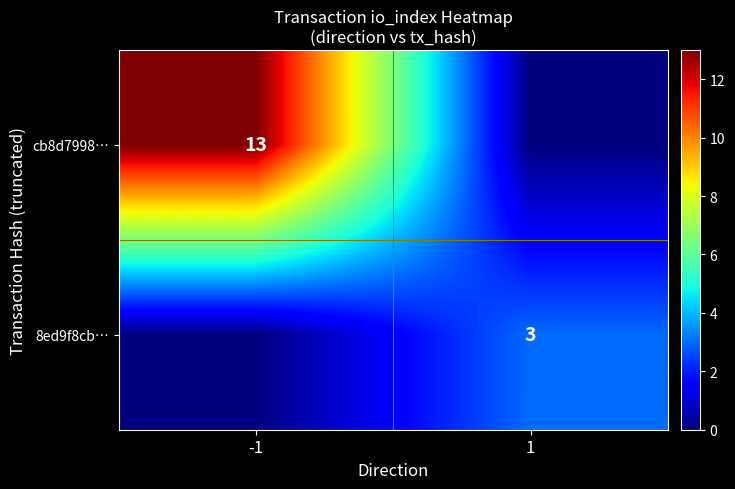

True or false: cb8d7998… has a value of 13 at -1.

True